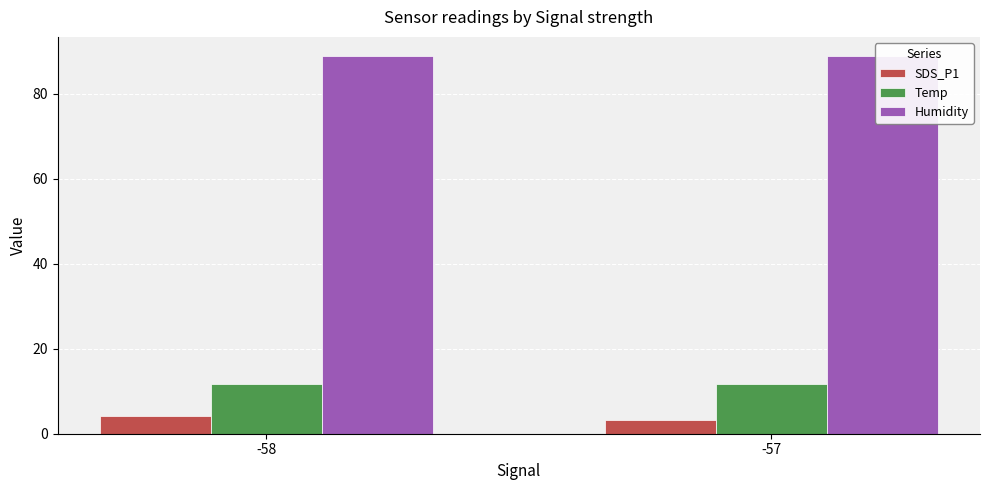

What is the sum of the Humidity values at -57 and -58?

177.6